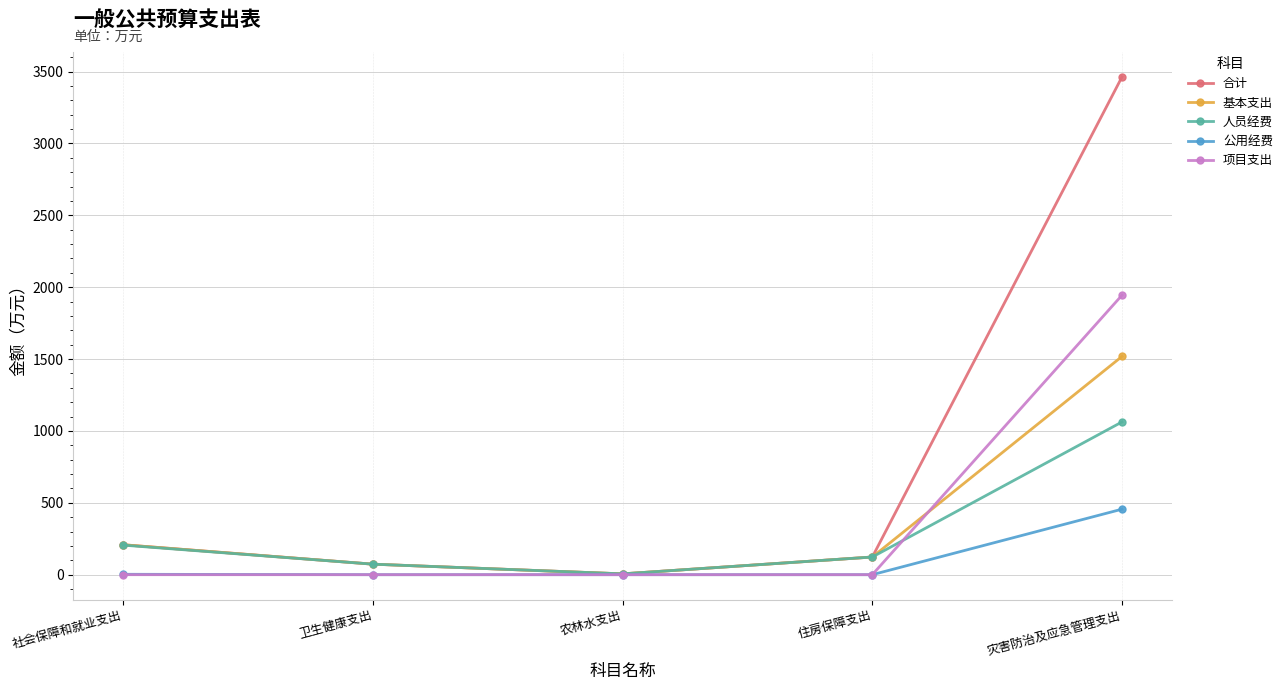

What is the sum of the 基本支出 values at 社会保障和就业支出 and 住房保障支出?

331.2